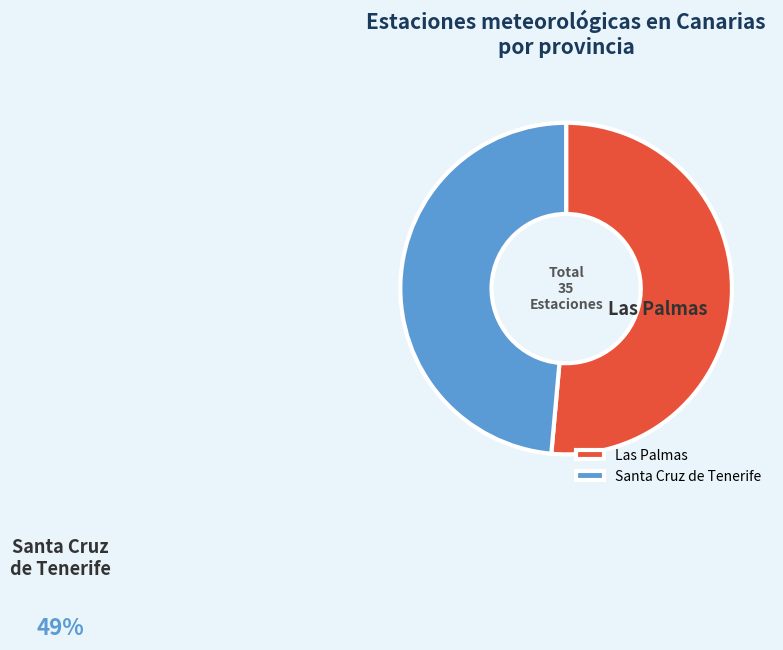

Does any single category account for the majority?

Yes